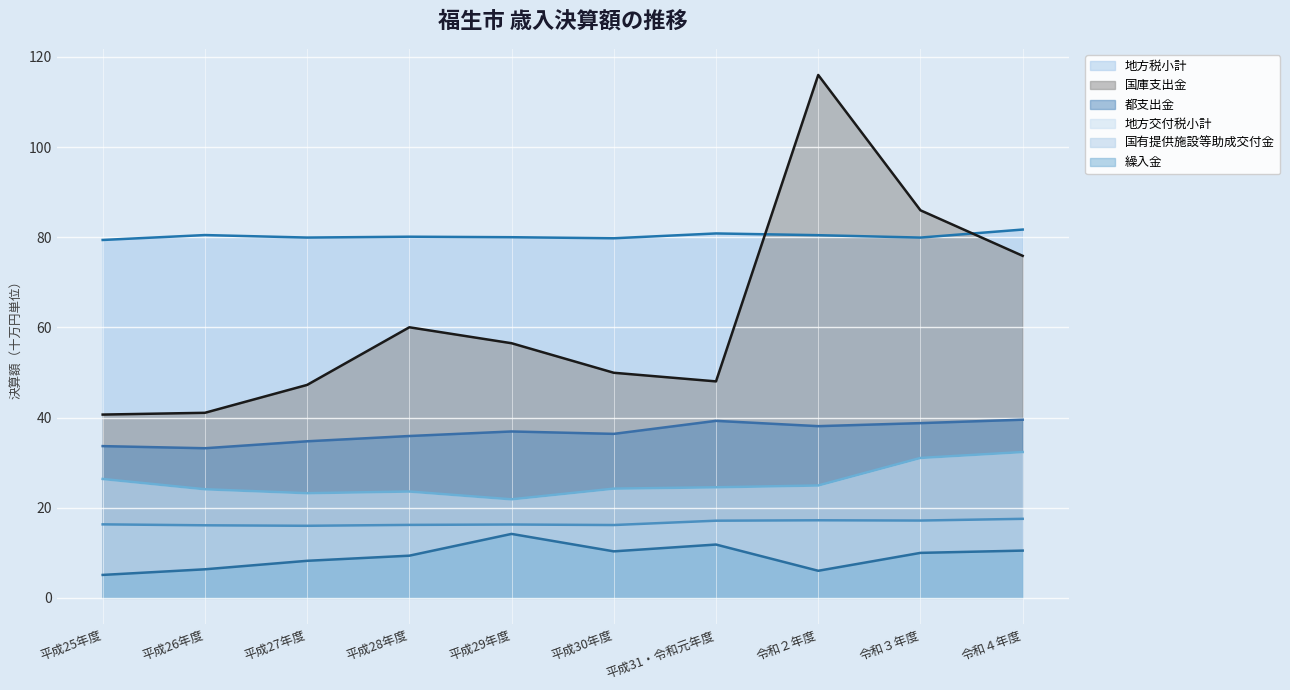

What is the maximum value for 地方交付税小計?

32.3